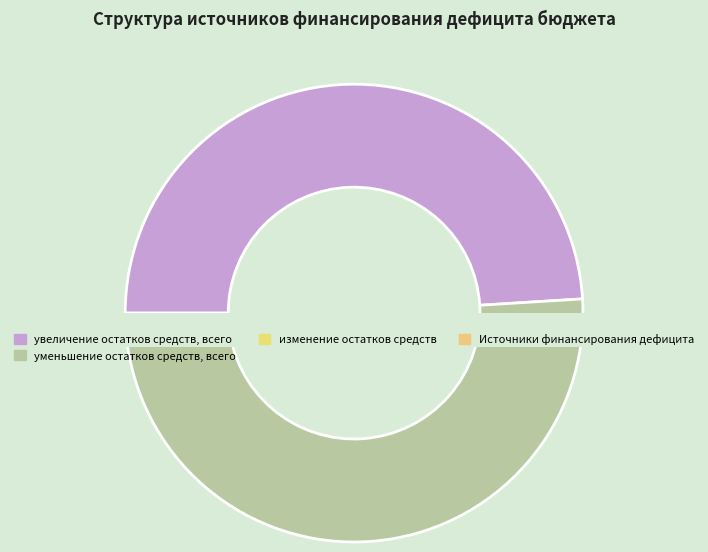

True or false: изменение остатков средств accounts for 8% of the total.

False